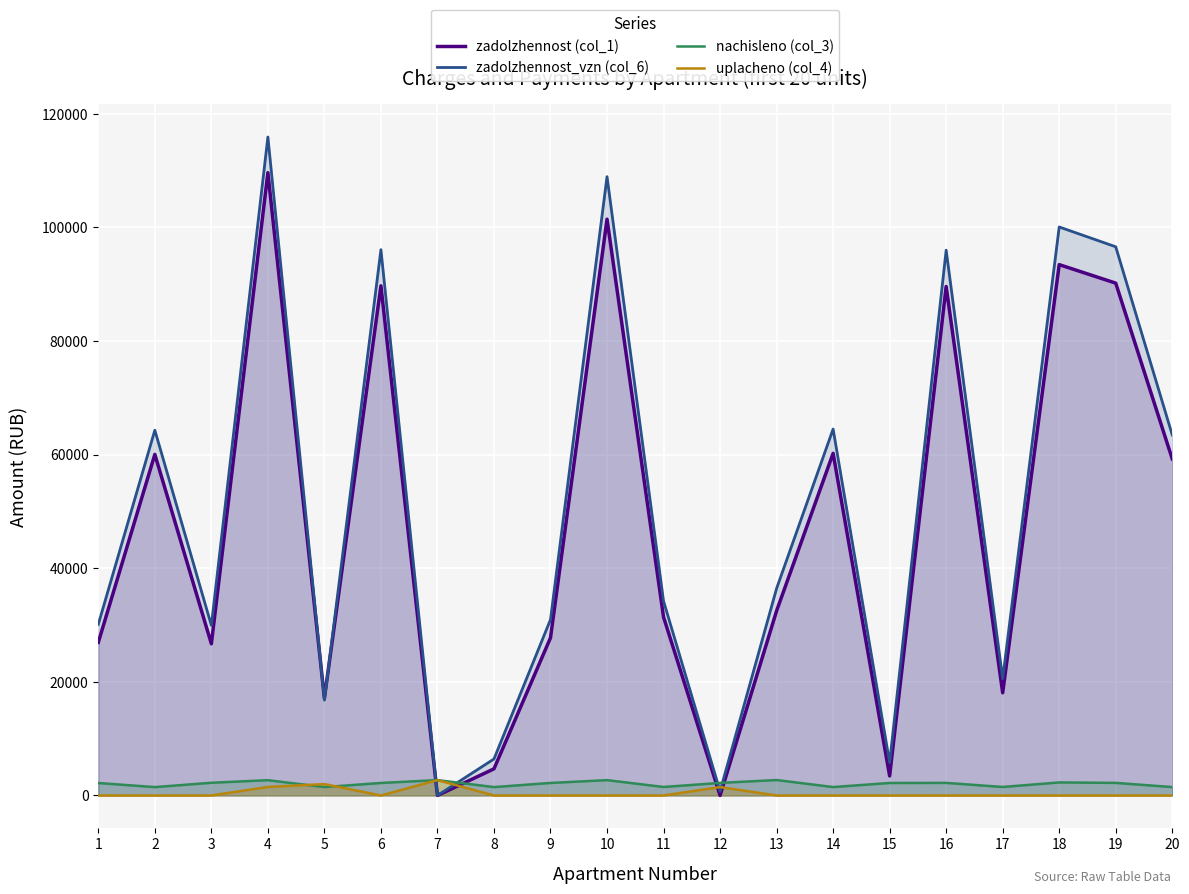

What is the spread (max minus min) of values at 15?

5780.8